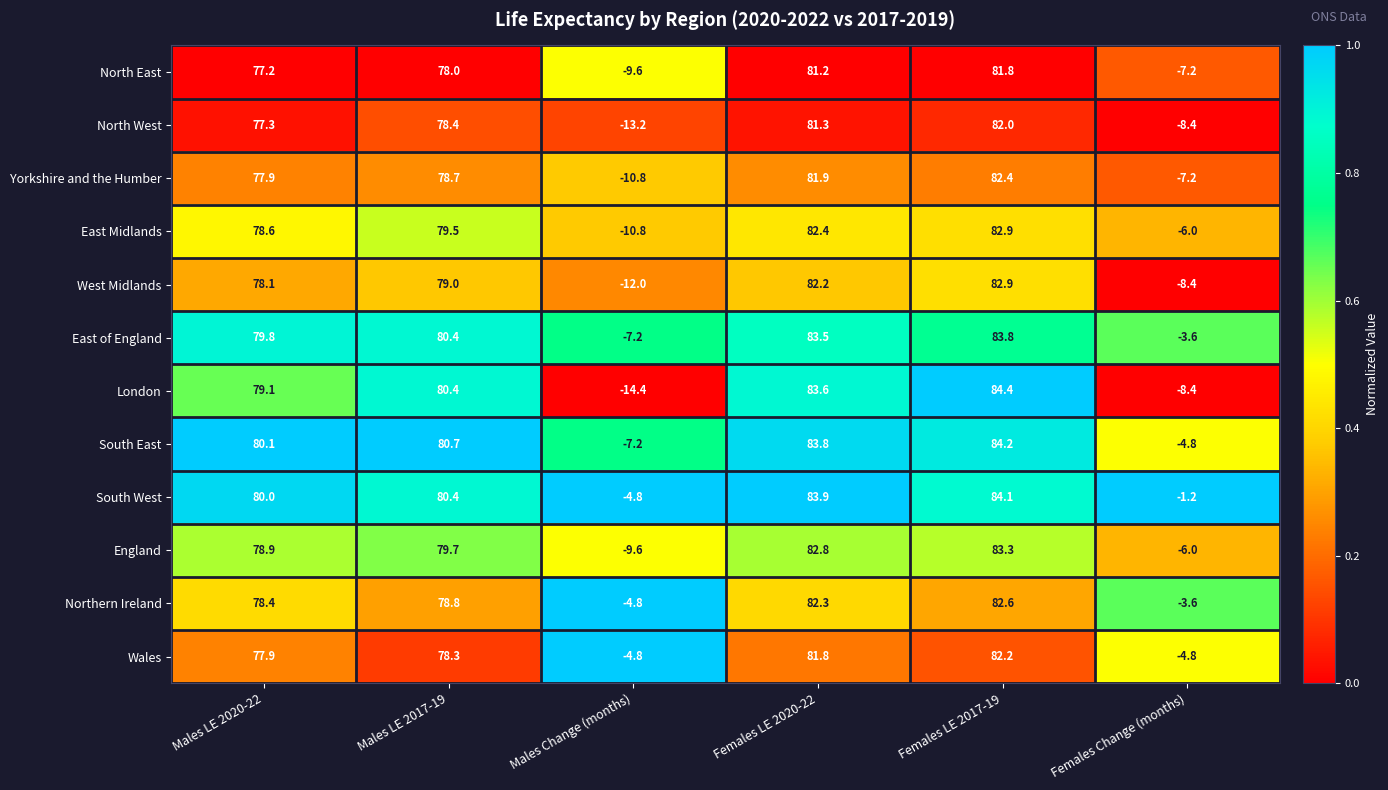

What is the total value across all series at Females Change (months)?

-69.6